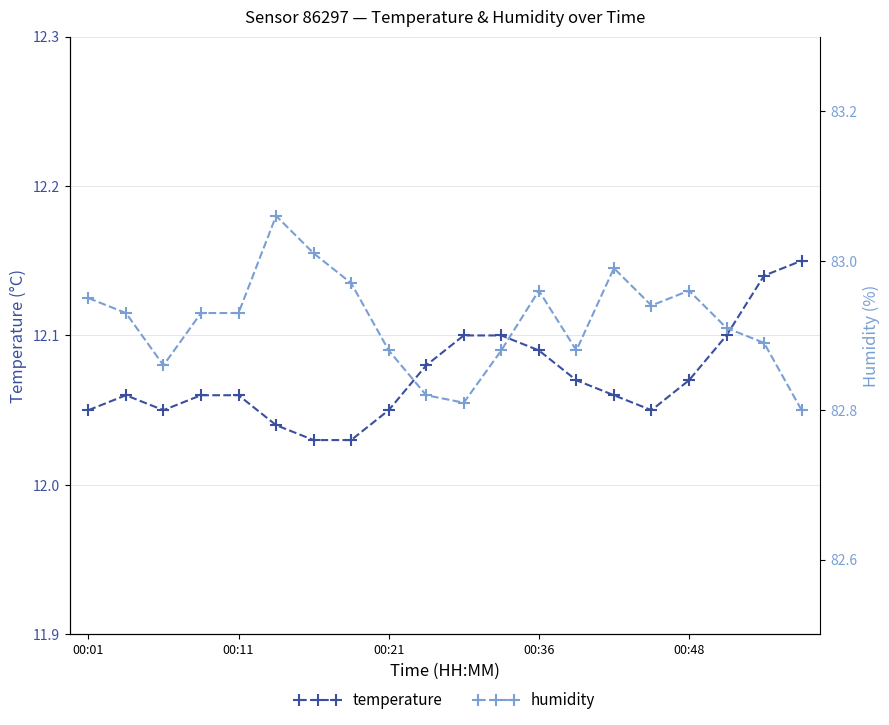

True or false: temperature and humidity cross at least once.

False